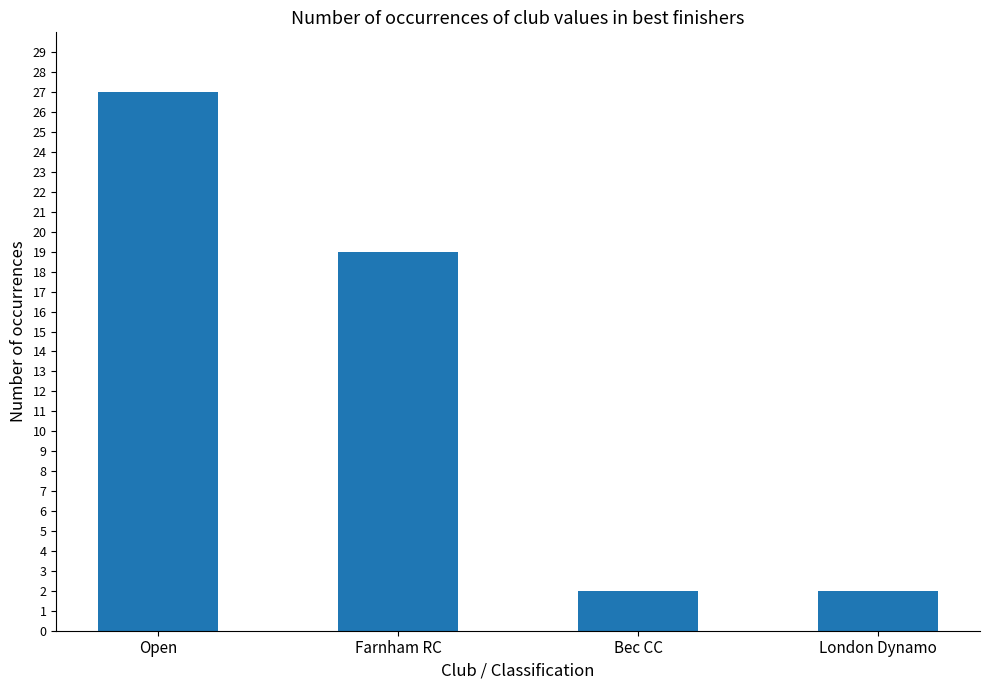

What is the label of the 1st bar from the right?

London Dynamo